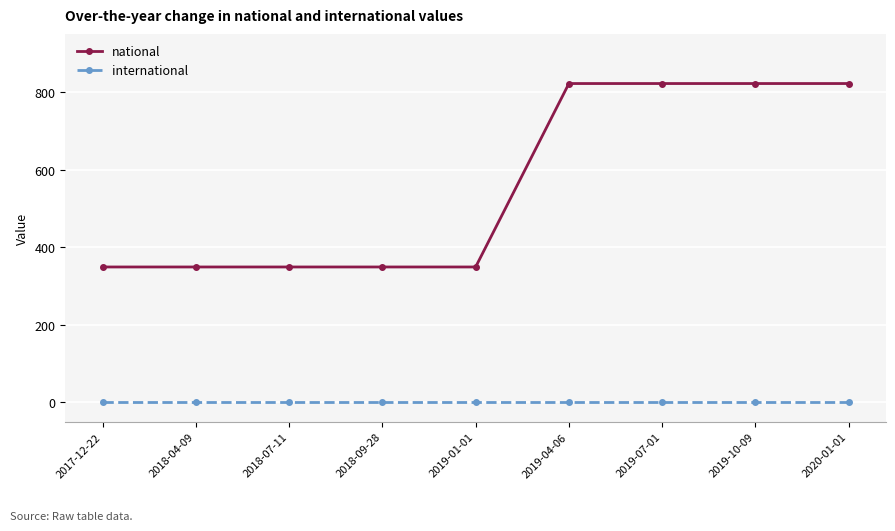

What is the label of the 1st point from the left?

2017-12-22